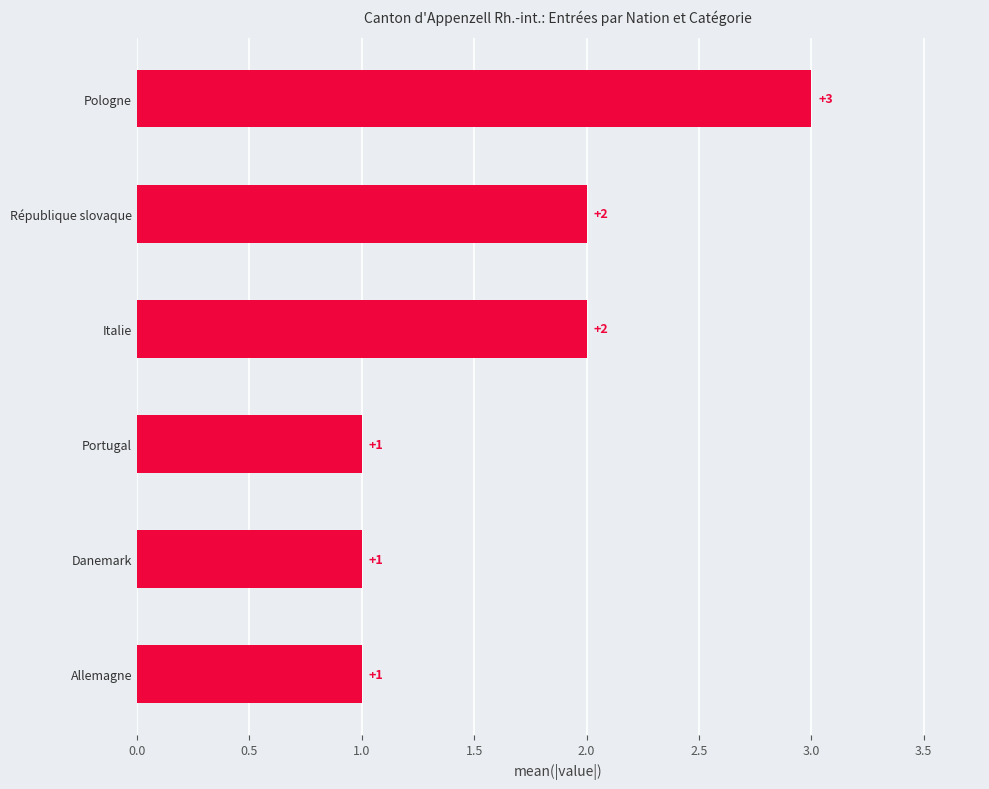

The value at Danemark is 1. True or false?

True